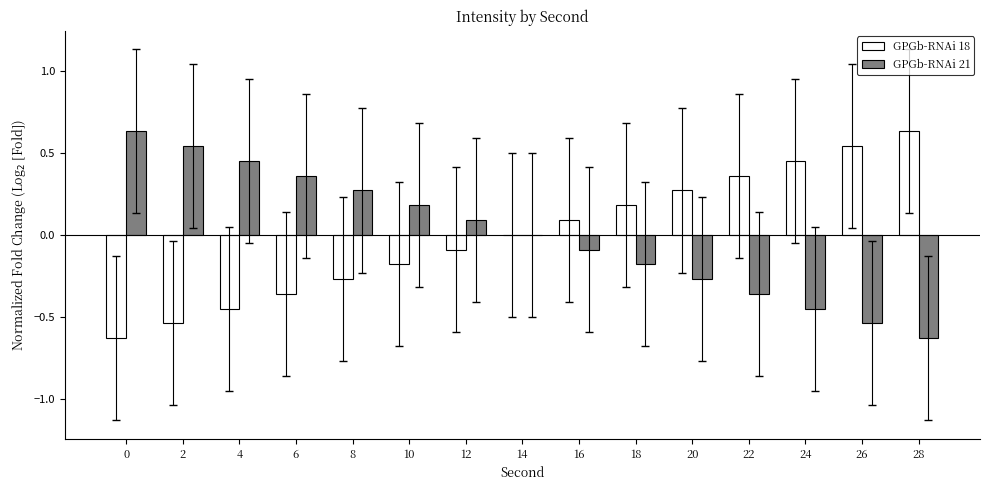

True or false: GPGb-RNAi 21 has a value of 0.5 at 6.

False